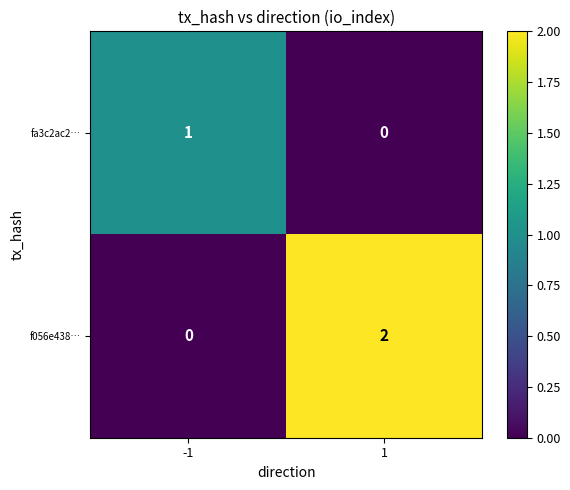

Which series has the largest range (max minus min)?

f056e438…